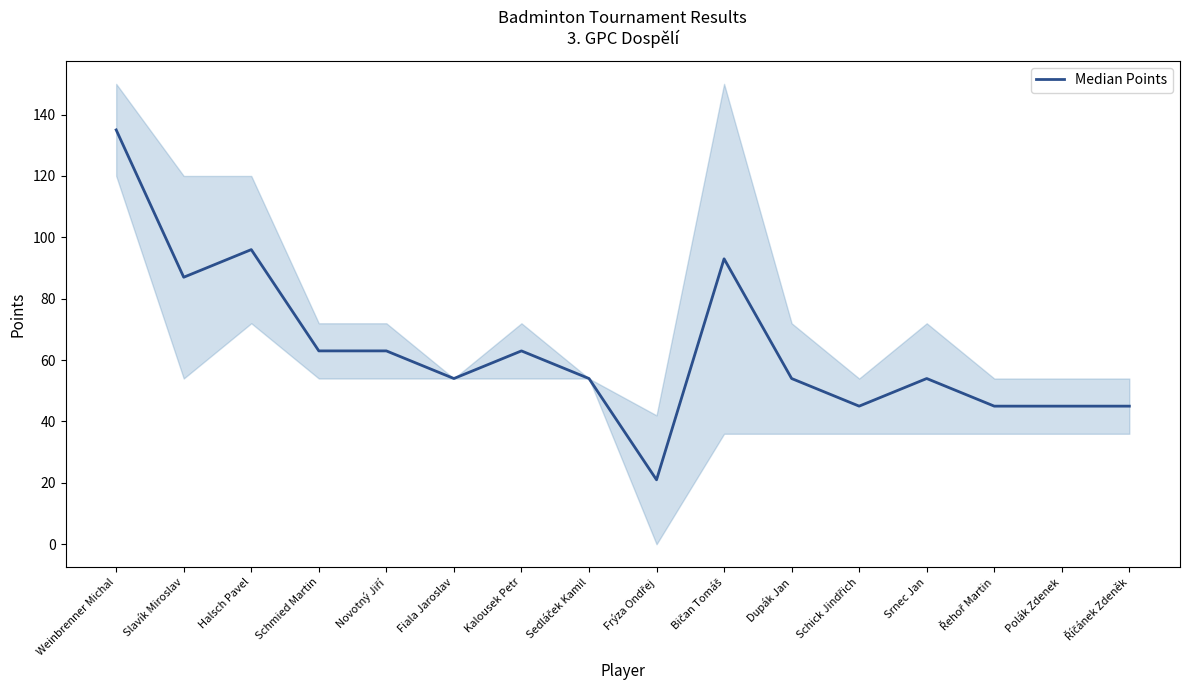

What is the label of the 2nd point from the right?

Polák Zdenek